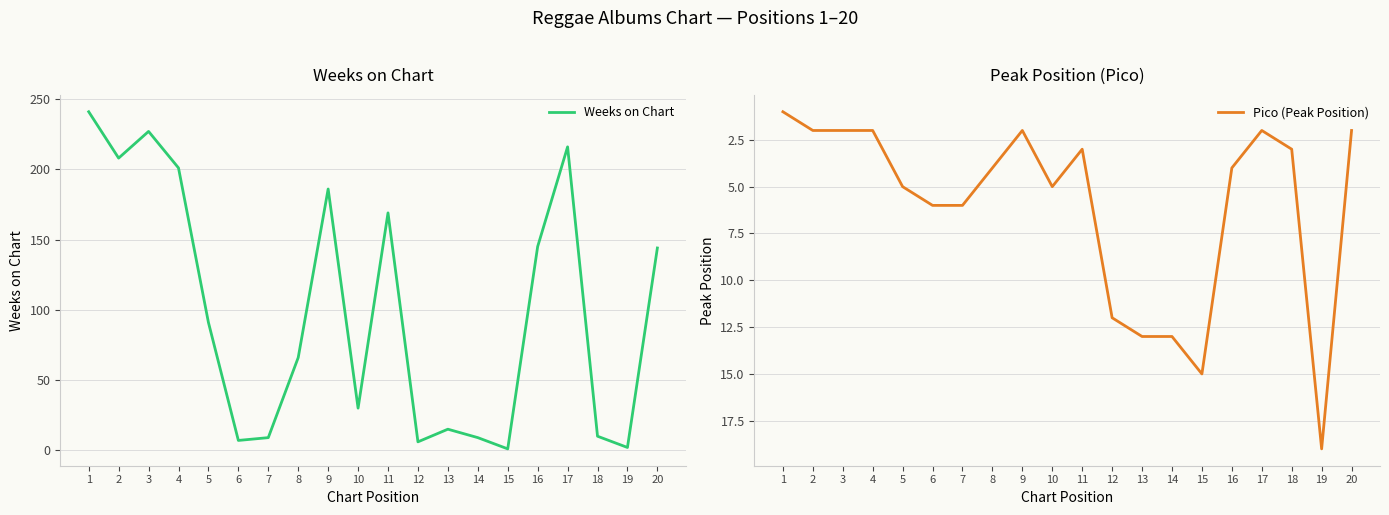

Where is Pico (Peak Position) nearest to the value 10?

12